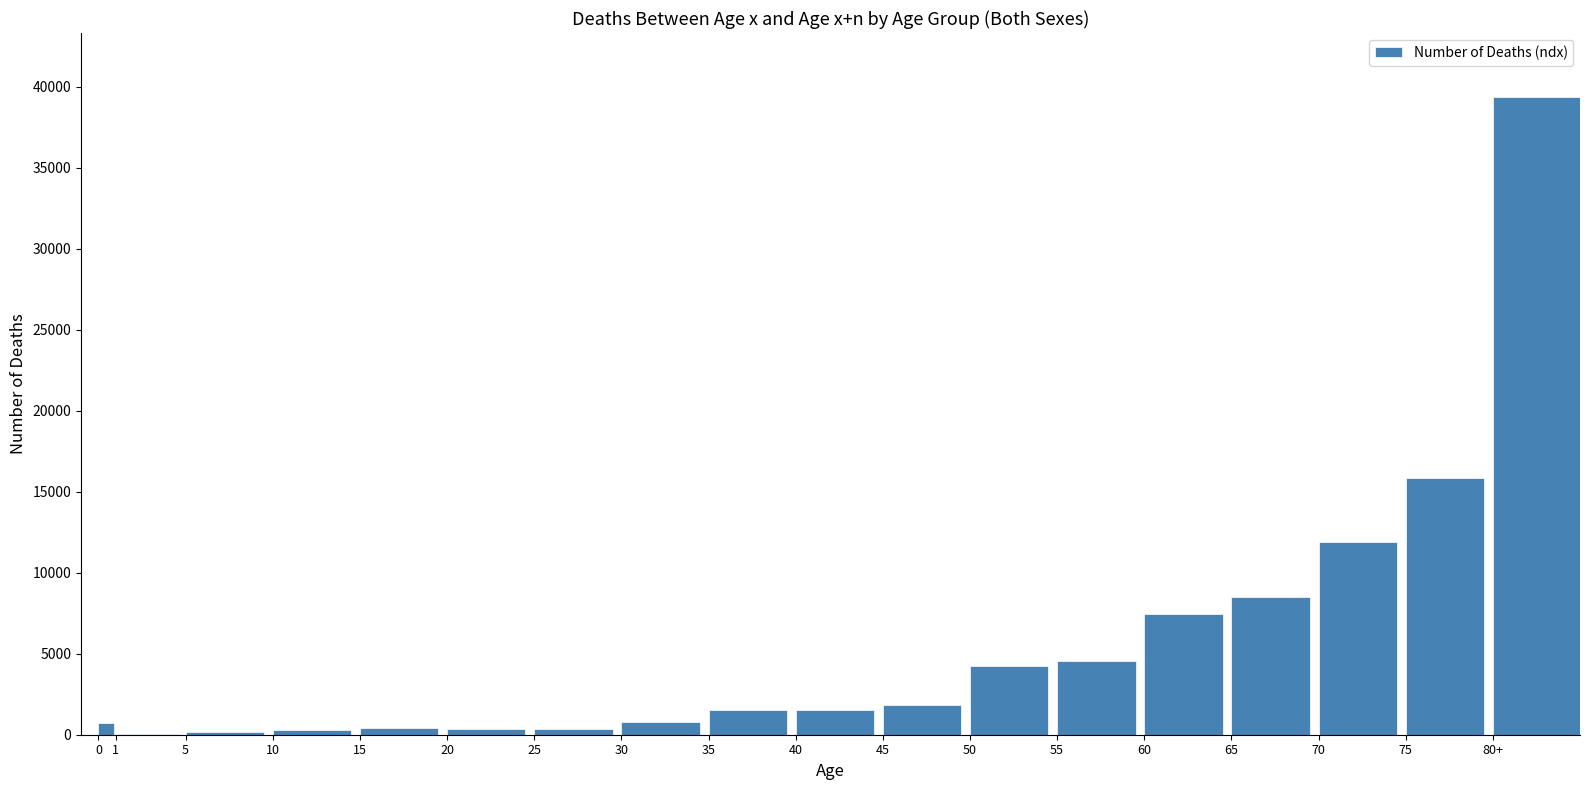

At which category does the chart reach its peak across all series?

80+